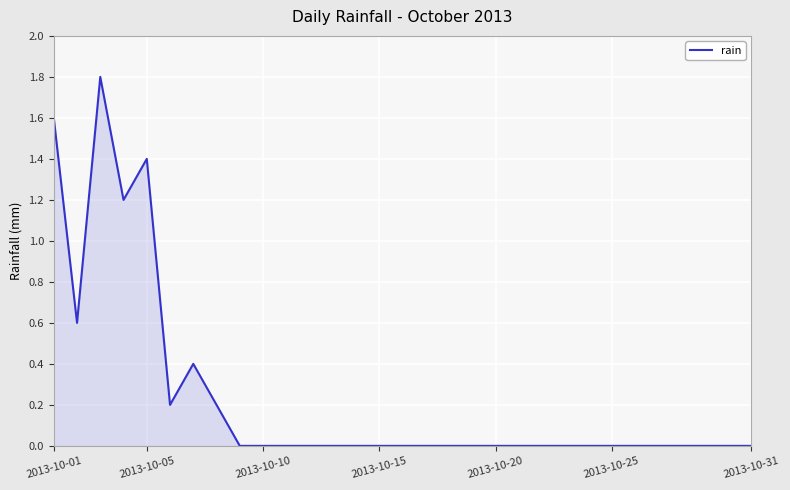

What is the maximum value shown in the chart?

1.8